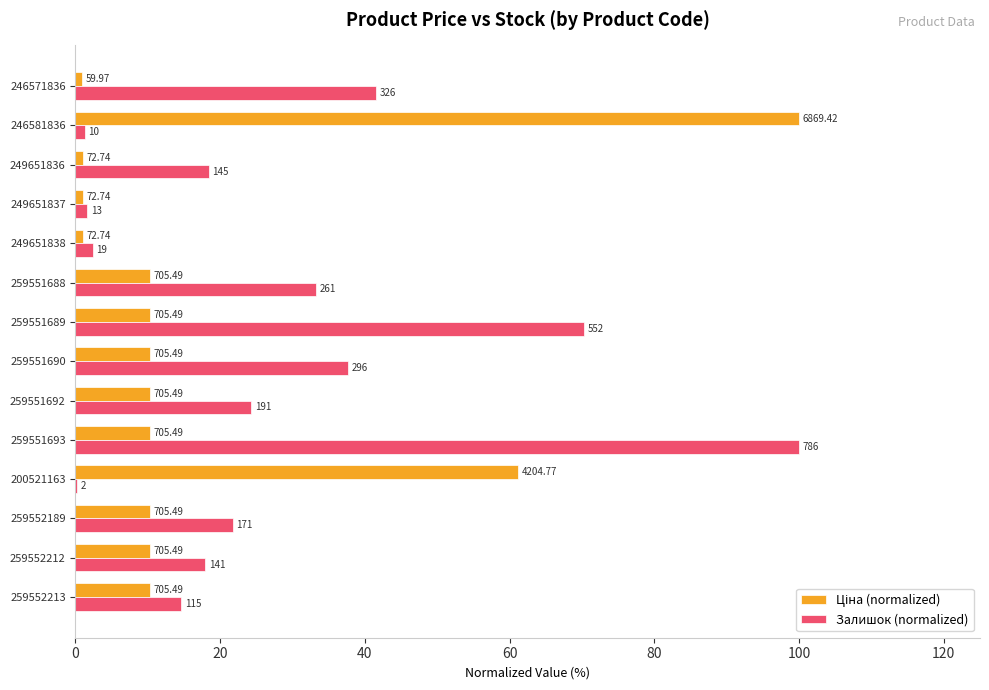

Reading left to right, transcribe all the data shown in this chart.

Ціна (normalized): 10.3	10.3	10.3	61.2	10.3	10.3	10.3	10.3	10.3	1.1	1.1	1.1	100.0	0.9
Залишок (normalized): 14.6	17.9	21.8	0.3	100.0	24.3	37.7	70.2	33.2	2.4	1.7	18.4	1.3	41.5